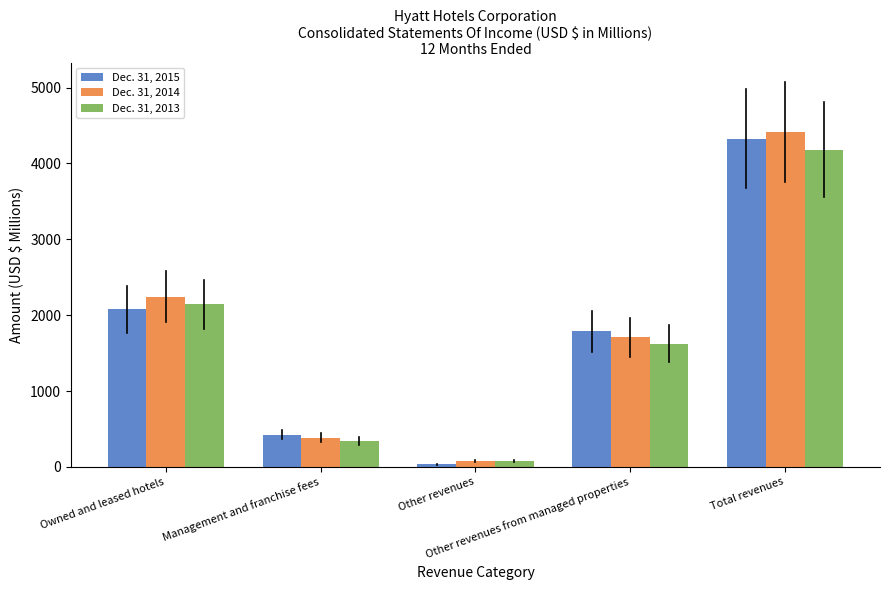

At which label is Dec. 31, 2015 closest to 2182?

Owned and leased hotels